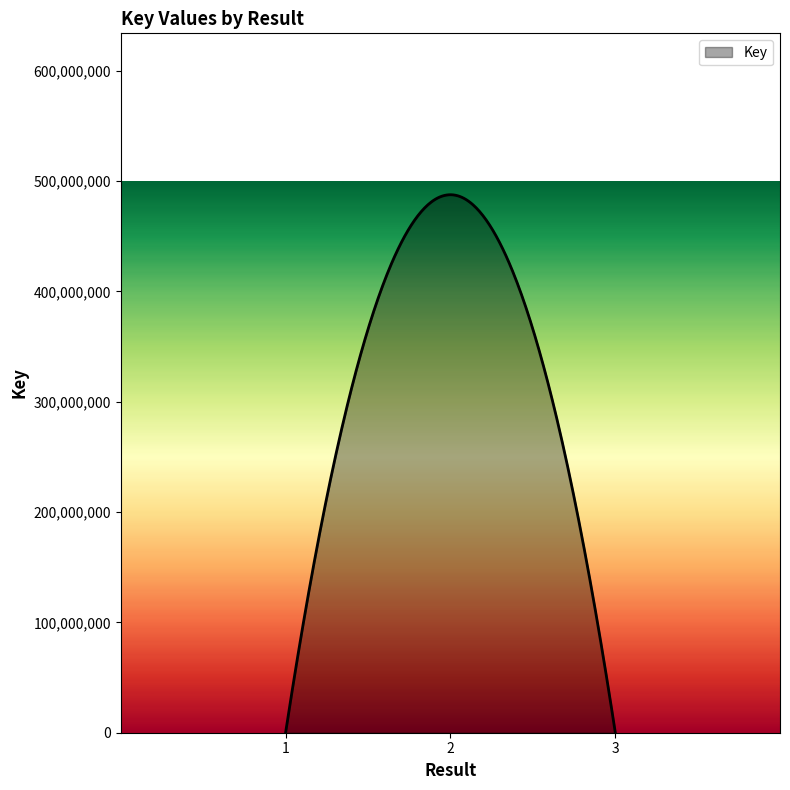

What is the difference between the maximum and minimum values?

487659839.2